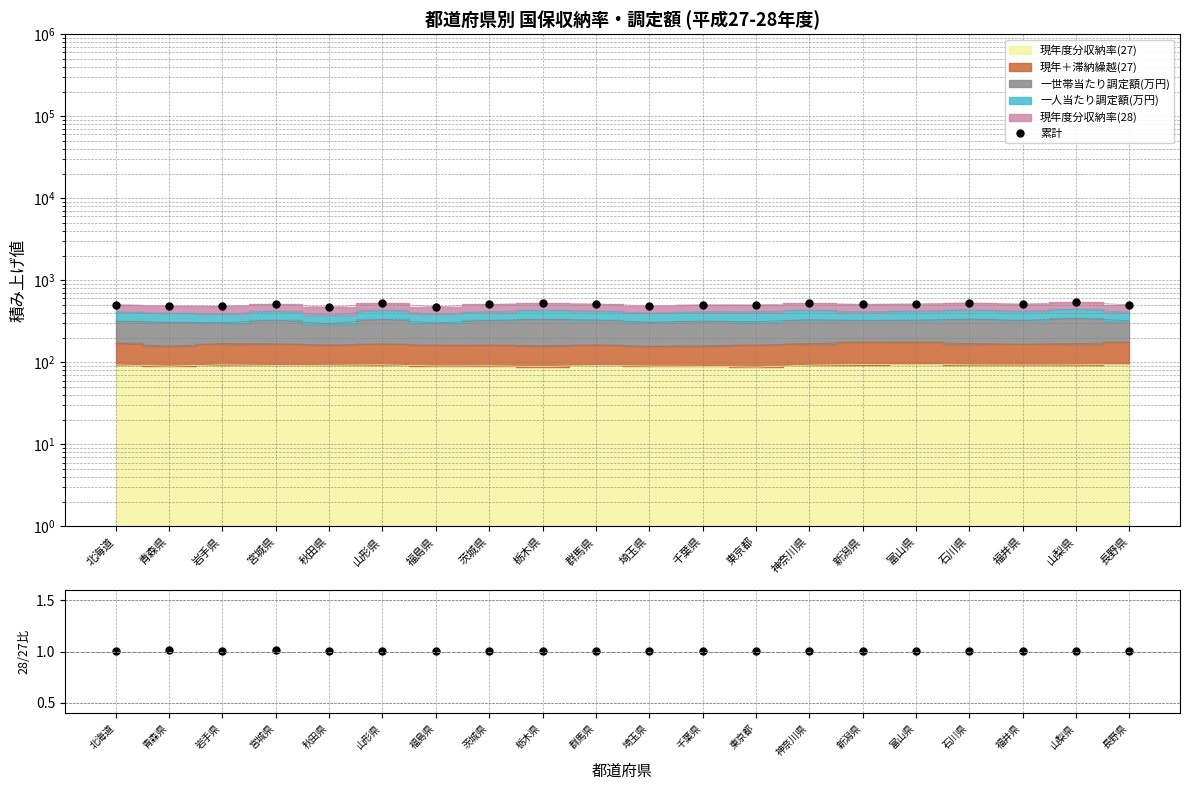

What is the difference between the maximum and minimum values?

69.2